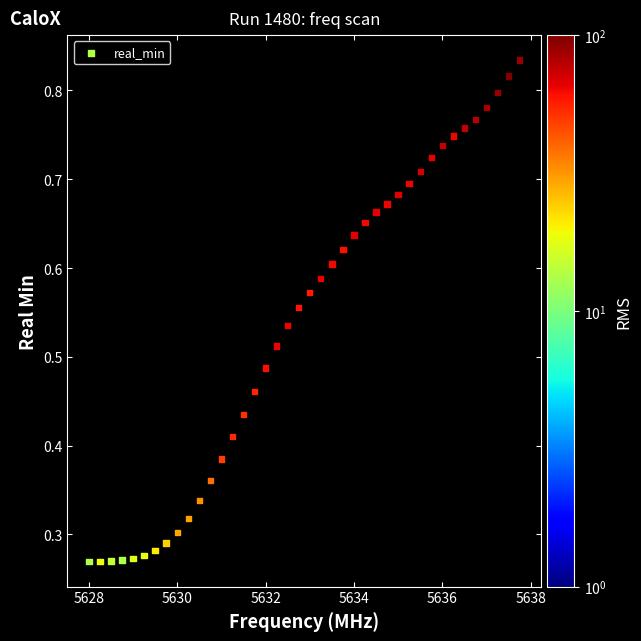

What is the range of X values (max minus min)?

9.8